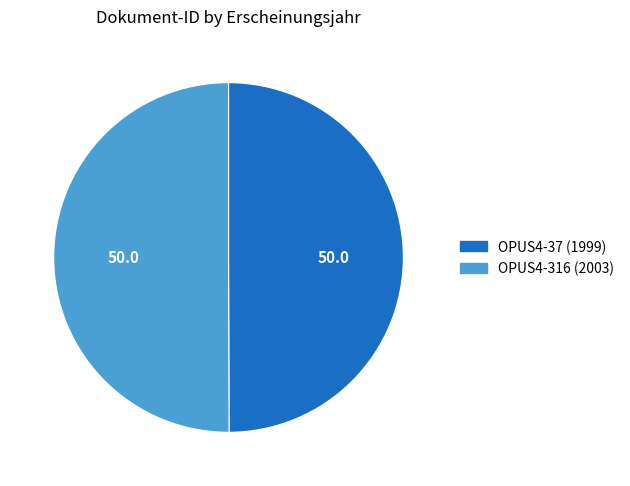

What is the ratio of the value at OPUS4-37 to the value at OPUS4-316?

1.0